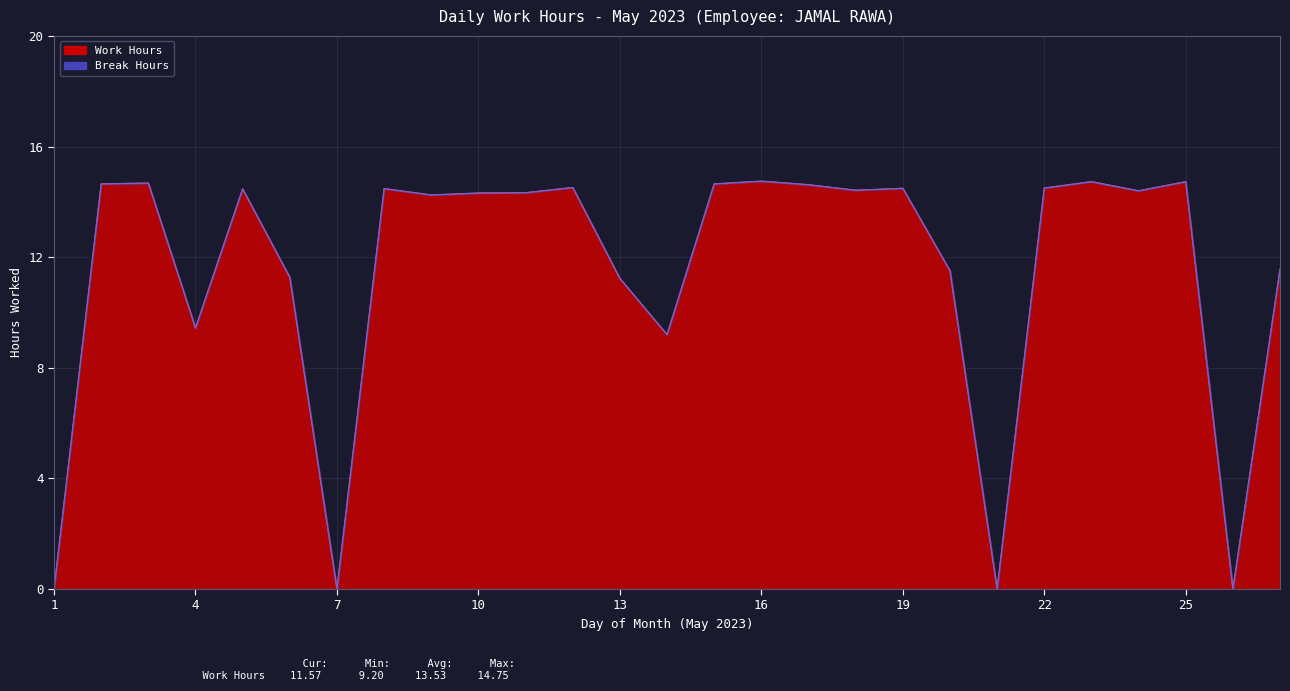

Reading left to right, list all the values displayed in this chart.

0.0	14.7	14.7	9.4	14.5	11.3	0.0	14.5	14.2	14.3	14.3	14.5	11.2	9.2	14.7	14.8	14.6	14.4	14.5	11.5	0.0	14.5	14.7	14.4	14.7	0.0	11.6